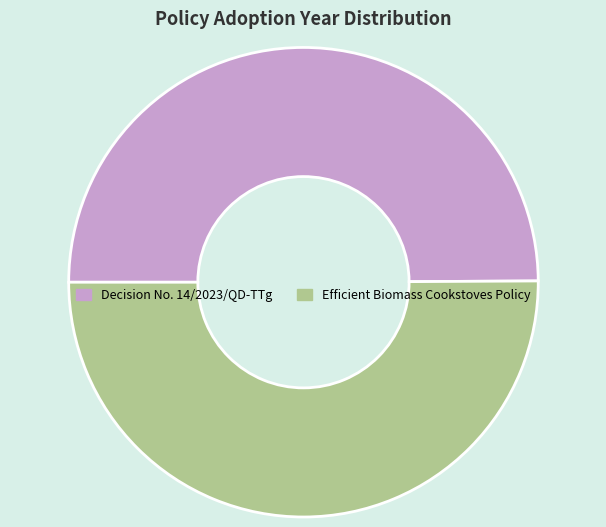

Is it true that Efficient Biomass Cookstoves Policy is 63% of the pie?

False